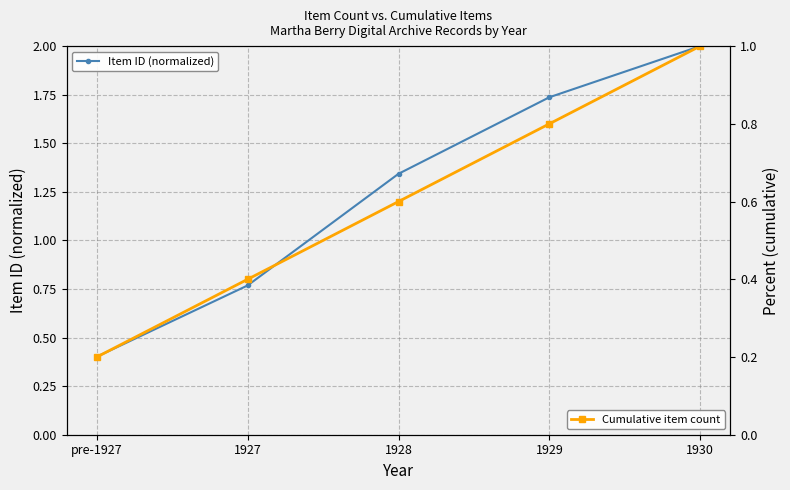

What is the sum of all Item ID (normalized) values?

6.2